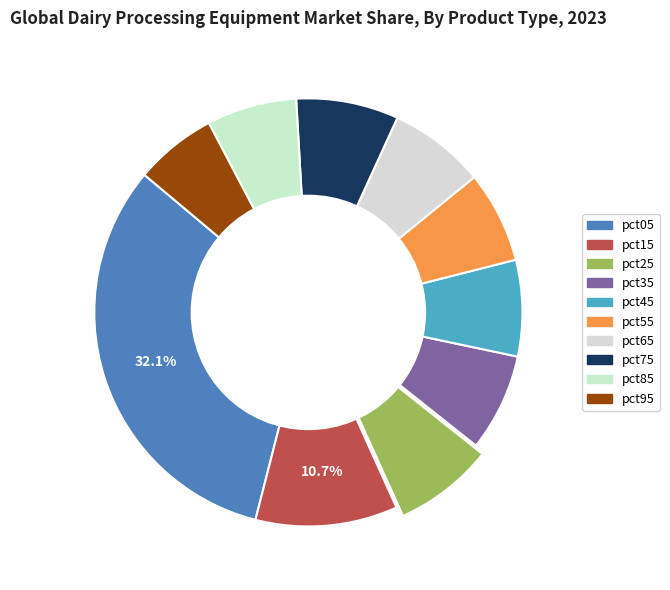

Combined, do pct75 and pct25 account for over 50%?

No